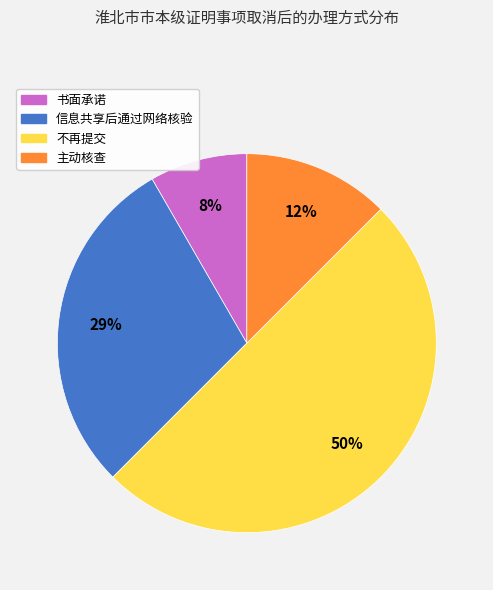

To the nearest percent, what is the difference between the largest and smallest slice percentages?

42%